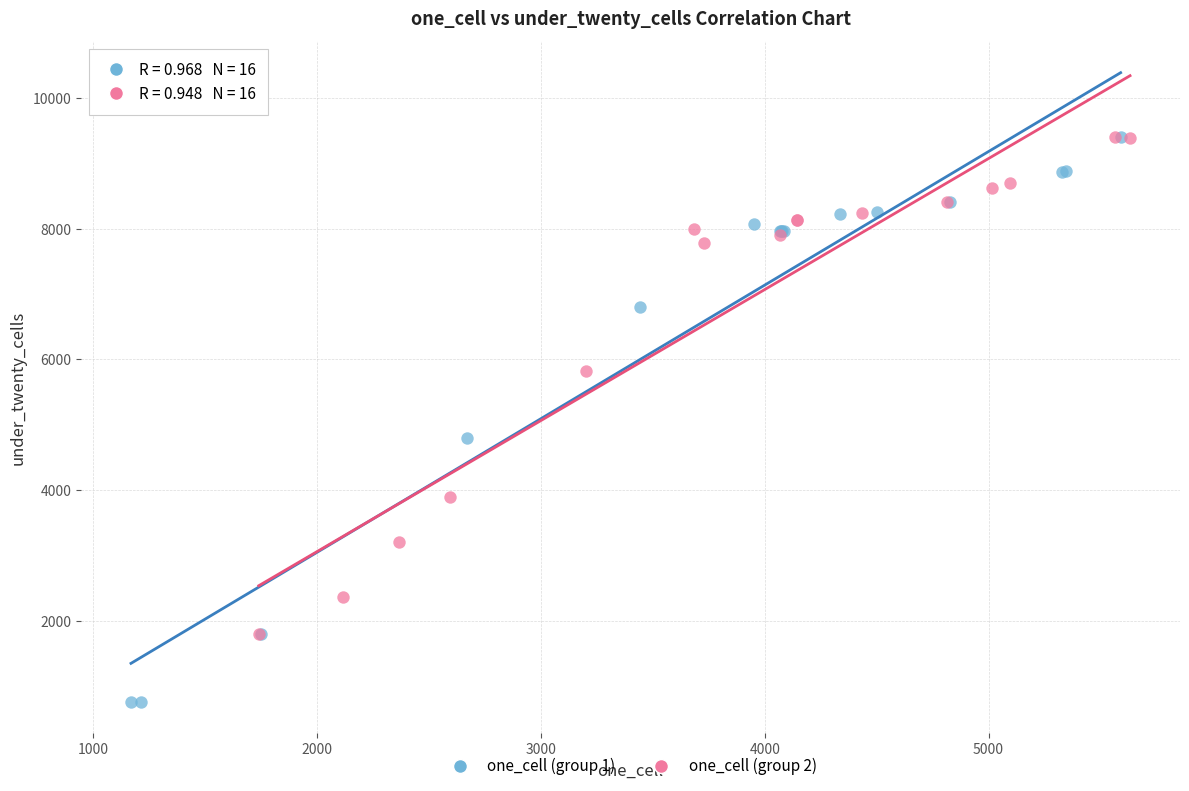

Which series contains the lowest Y value?

one_cell (group 1)